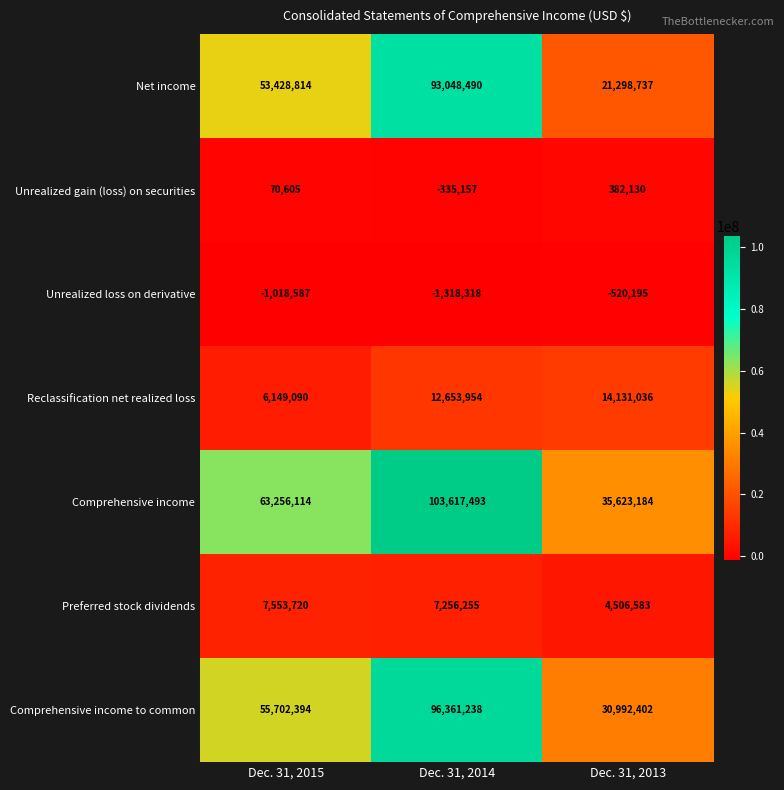

Is the value of Reclassification net realized loss at Dec. 31, 2015 greater than the value of Net income at Dec. 31, 2013?

No